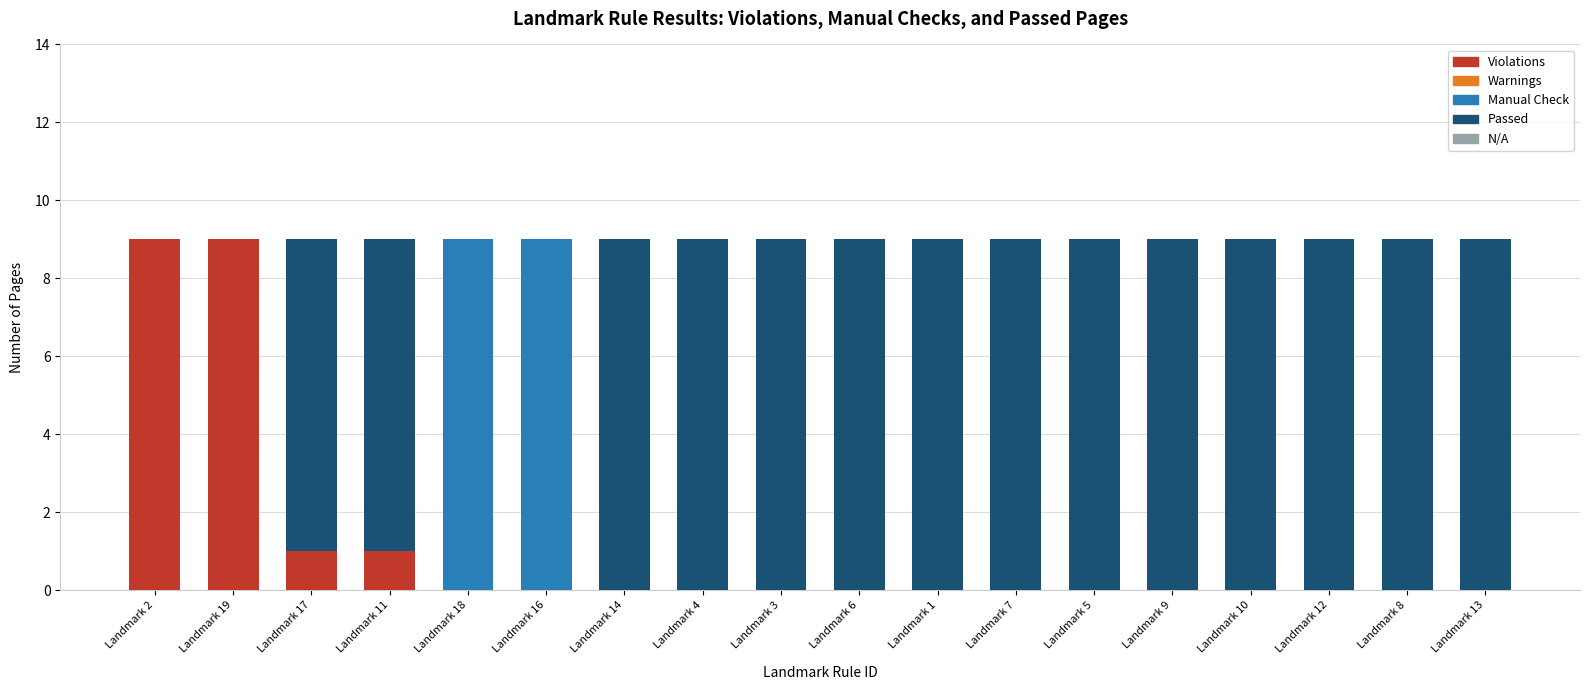

What is the total value across all series at Landmark 7?

9